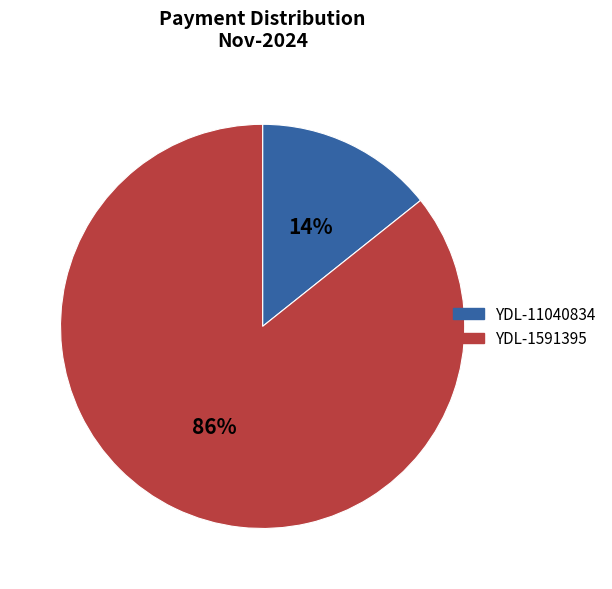

The YDL-1591395 slice represents 86% of the pie. True or false?

True